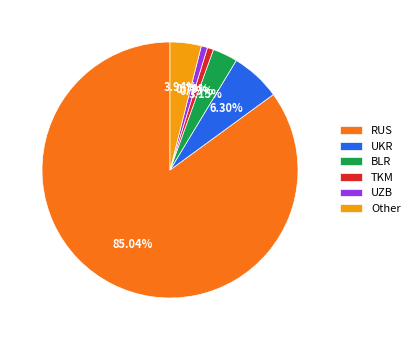

To the nearest percent, what percentage of the pie is TKM?

1%